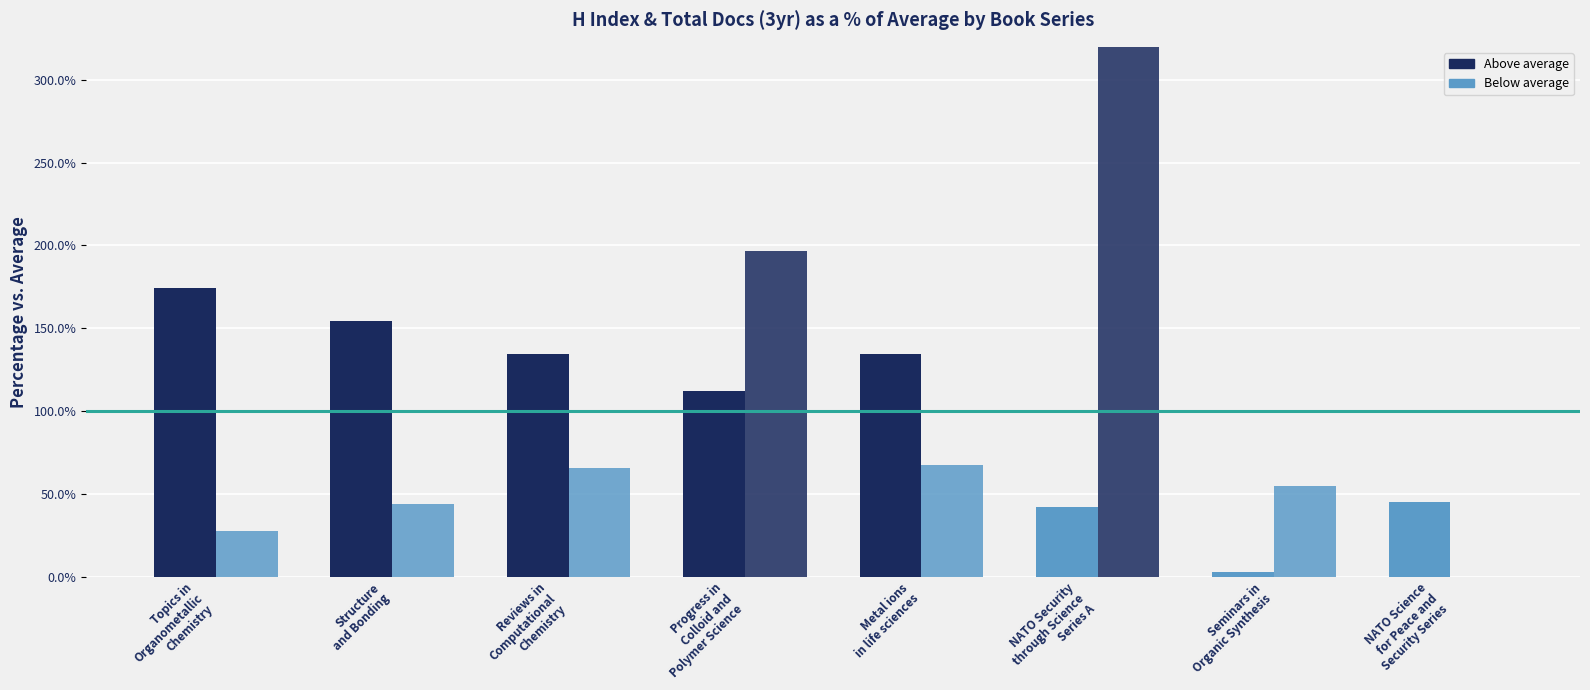

Which label corresponds to the smallest value in the chart?

NATO Science
for Peace and
Security Series